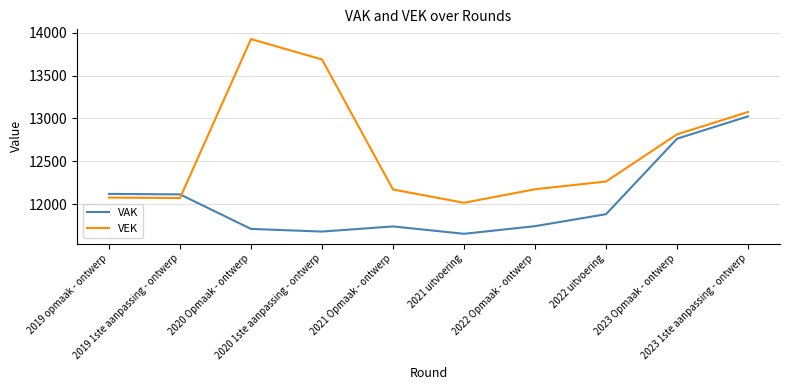

Rank the series by their maximum value, from highest to lowest.

VEK, VAK